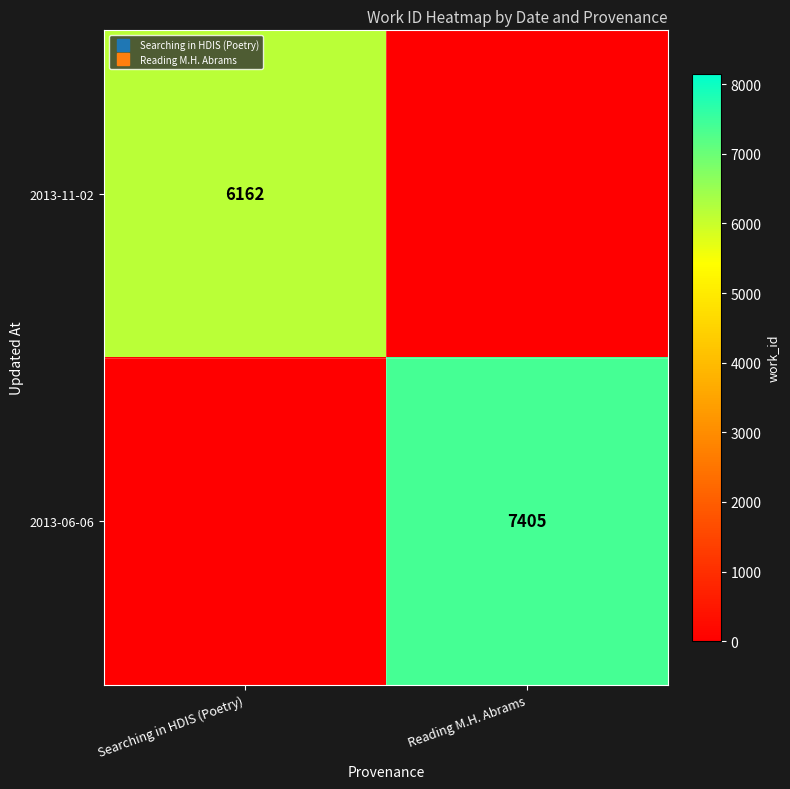

List the labels in order of 2013-11-02 value, smallest first.

Reading M.H. Abrams, Searching in HDIS (Poetry)